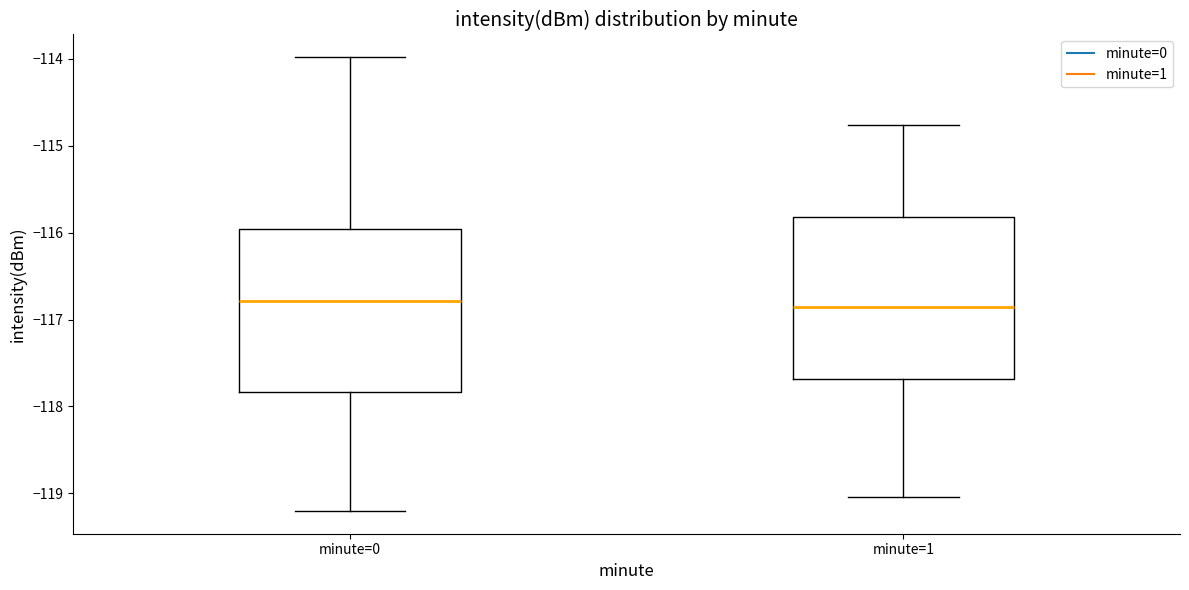

Where does the lower whisker of the box for minute=1 end on the y-axis? The values are not printed on the chart, so give them approximately, as read against the axis.

-119.0